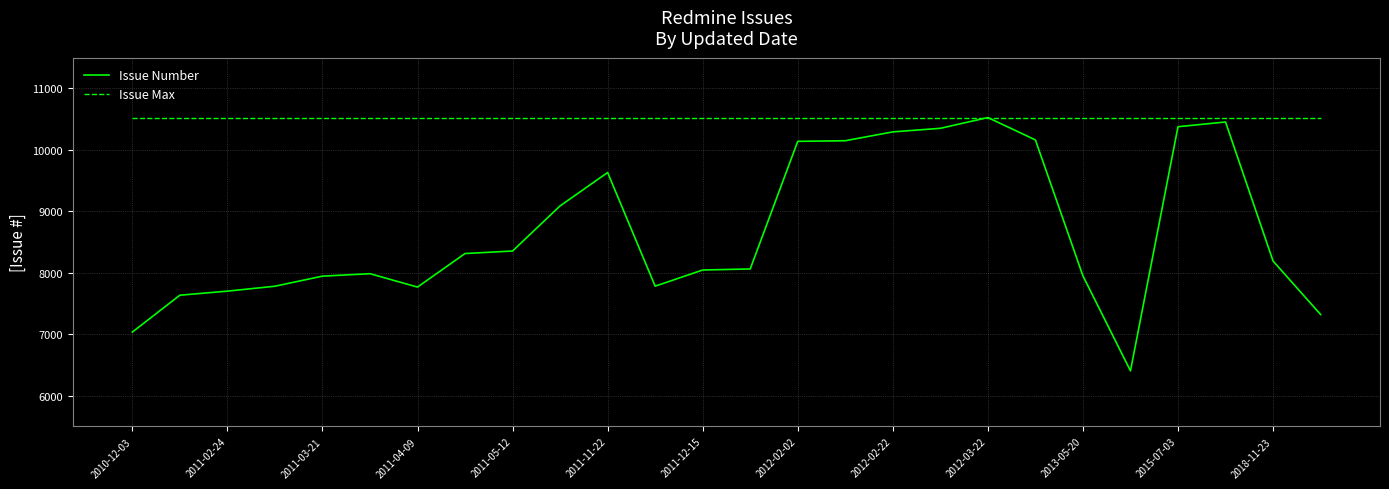

Which series has the largest total across all categories?

Issue Max